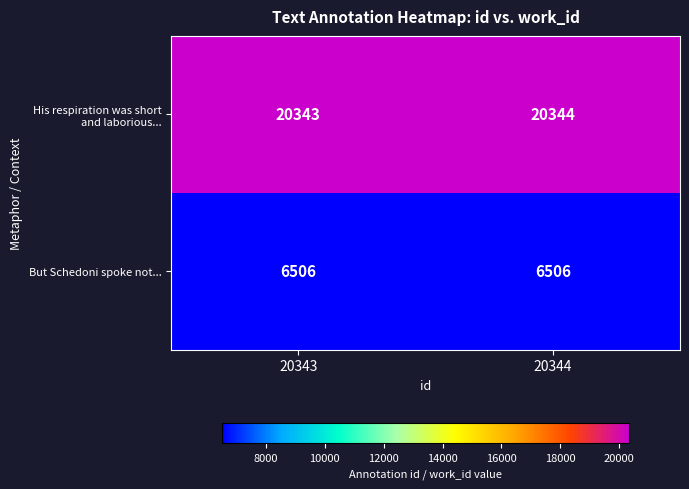

The But Schedoni spoke not... series shows 6506 at 20343. True or false?

True